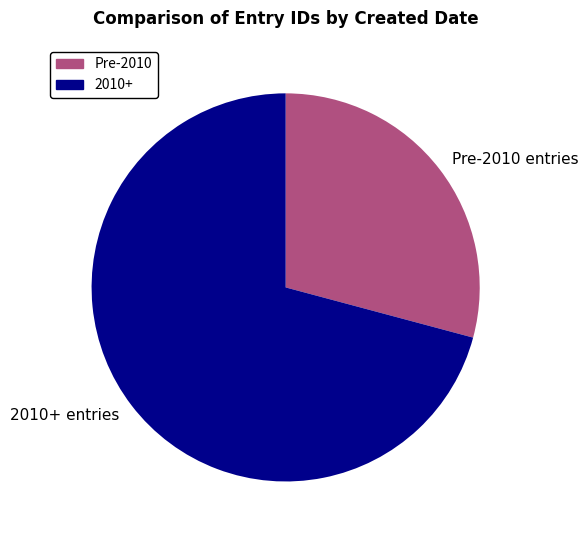

The 2010+ entries slice represents 61% of the pie. True or false?

False